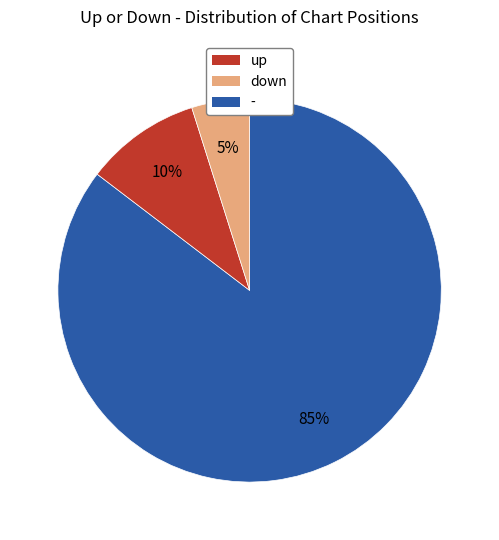

Is there any slice that represents more than half of the pie?

Yes